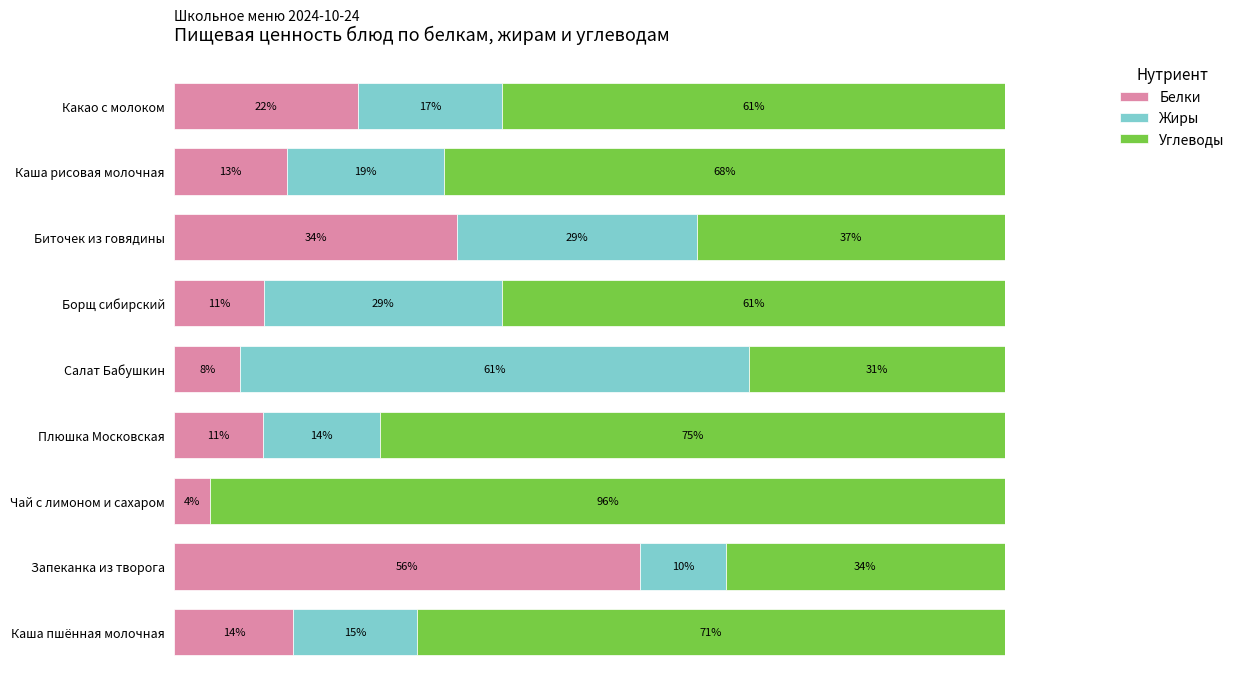

Where is Белки nearest to the value 30?

Биточек из говядины